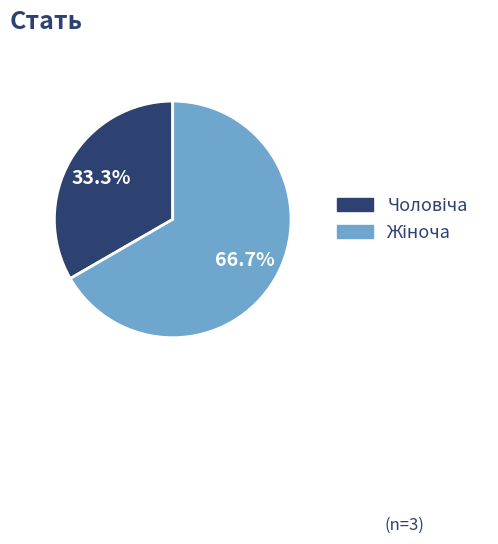

Is there a majority slice in this chart?

Yes